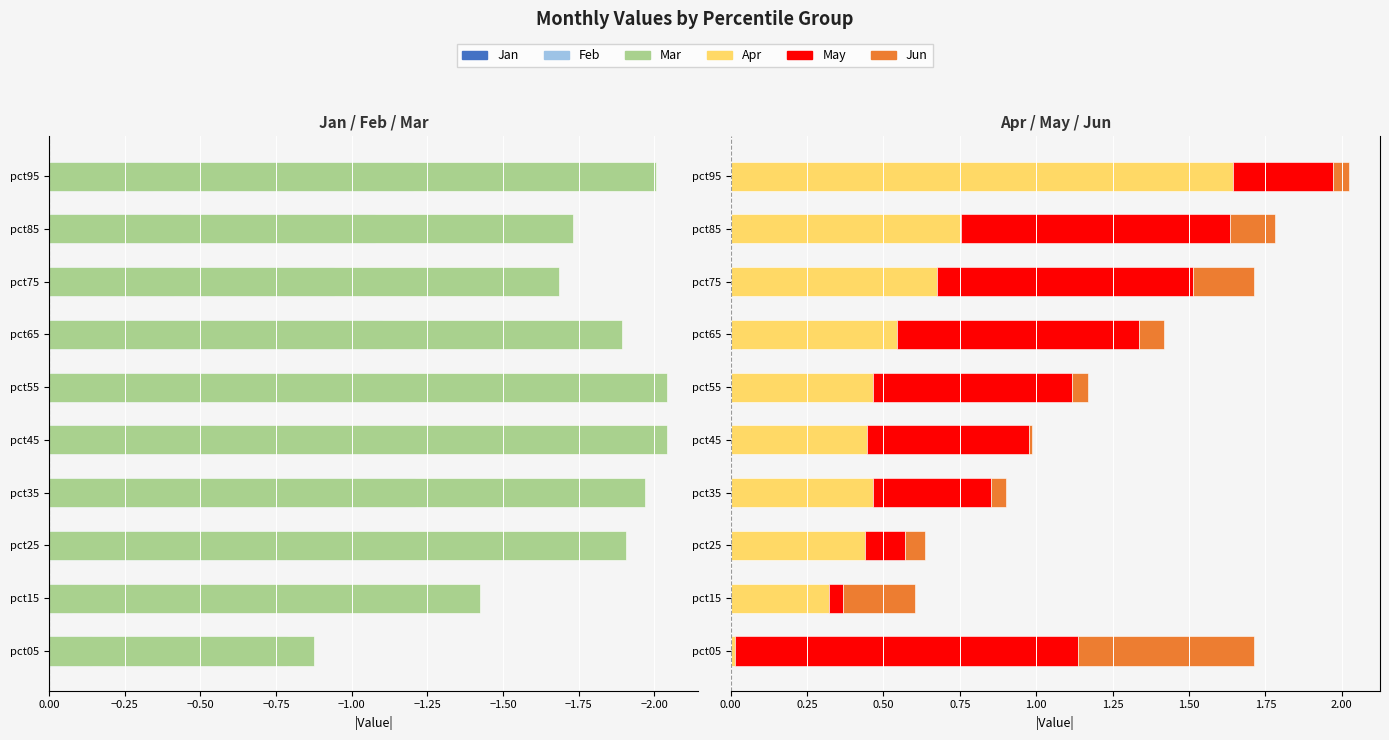

The May series shows 0.0 at pct15. True or false?

False